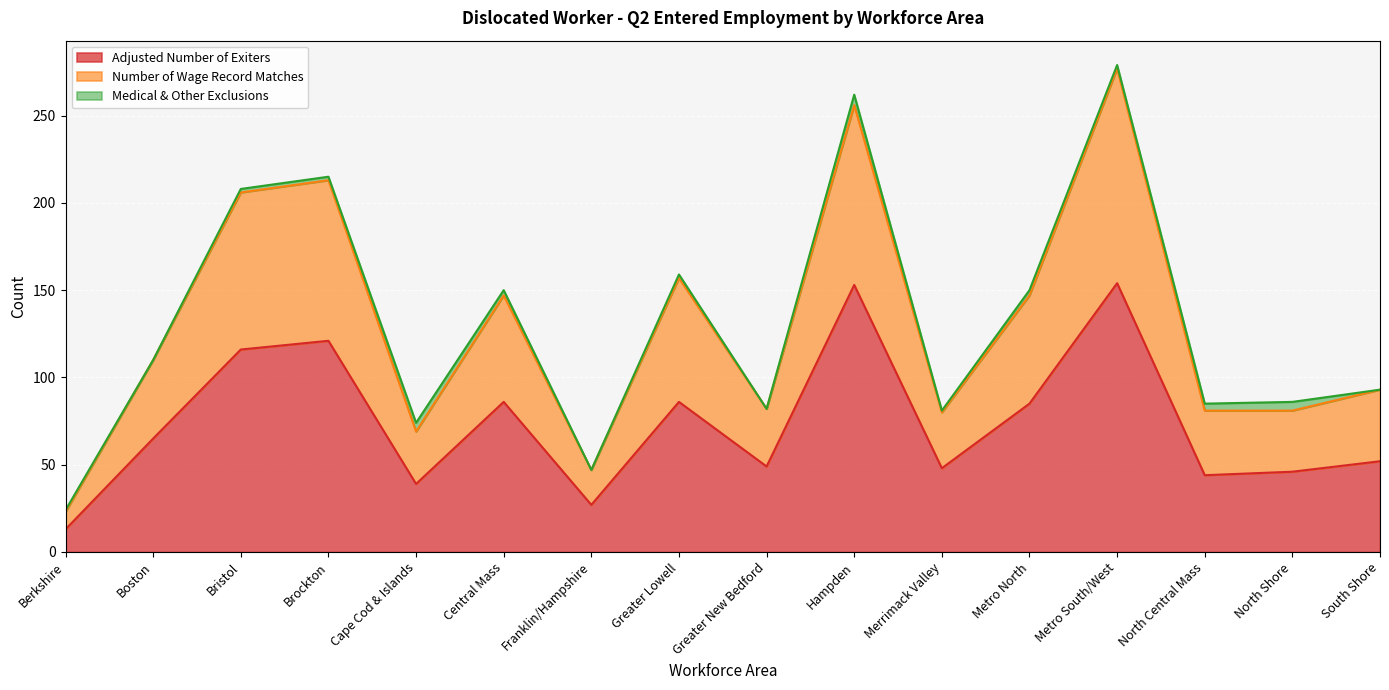

The value of Adjusted Number of Exiters at Boston is 65. True or false?

True